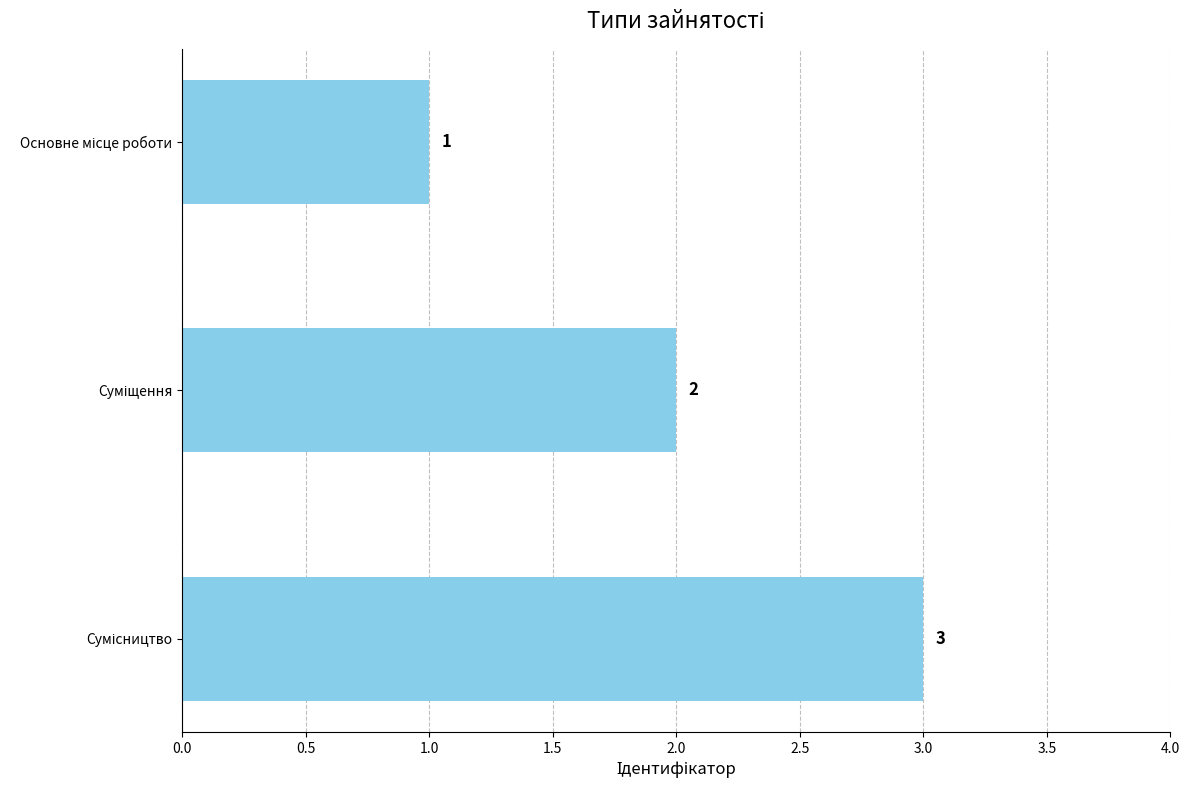

What is the maximum value shown in the chart?

3